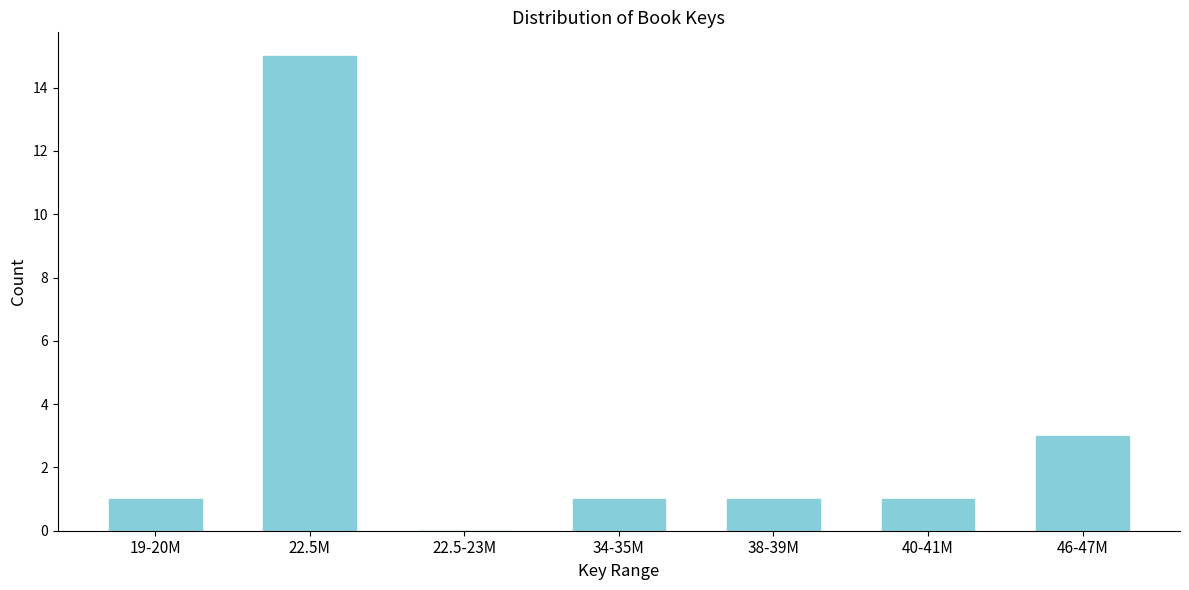

Reading left to right, list all the values displayed in this chart.

19-20M=1	22.5M=15	22.5-23M=0	34-35M=1	38-39M=1	40-41M=1	46-47M=3